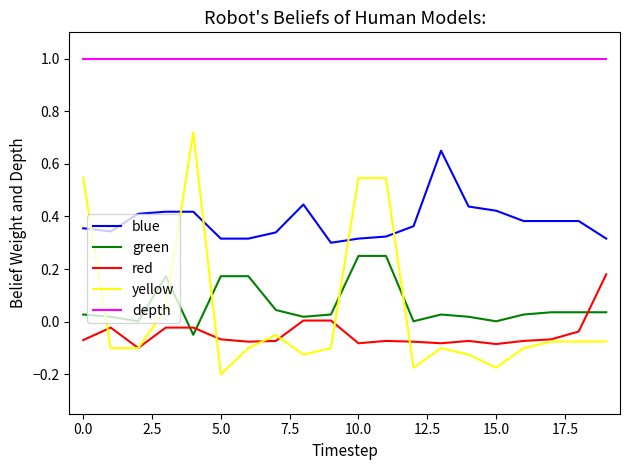

Which series has the largest total across all categories?

depth